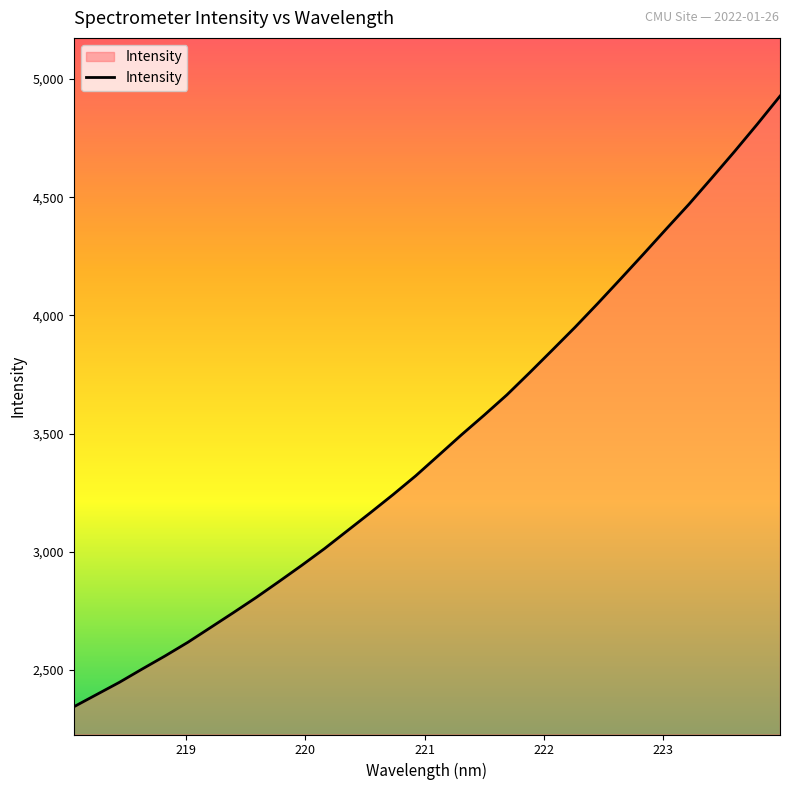

What is the greatest value displayed?

4927.9